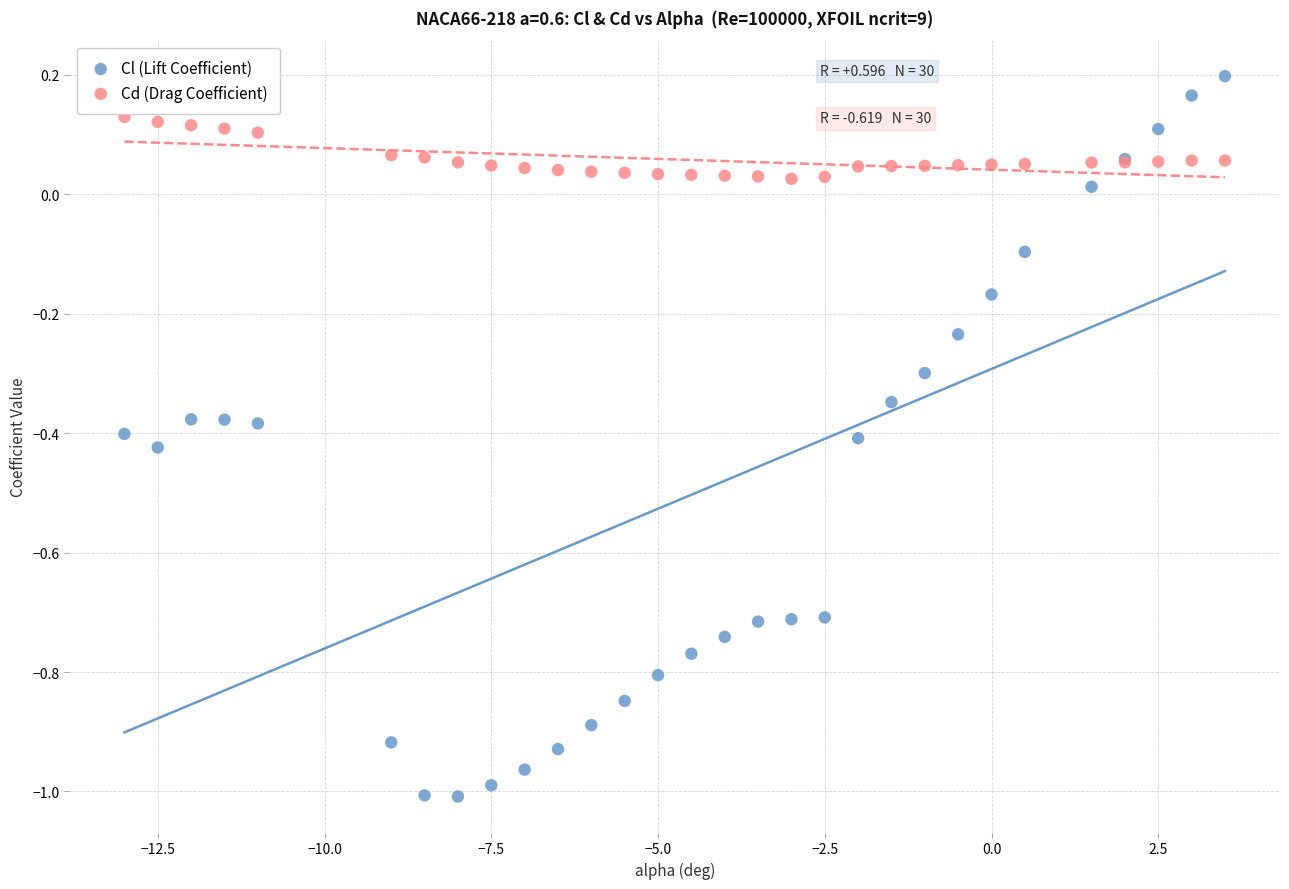

Which series contains the lowest Y value?

Cl (Lift Coefficient)